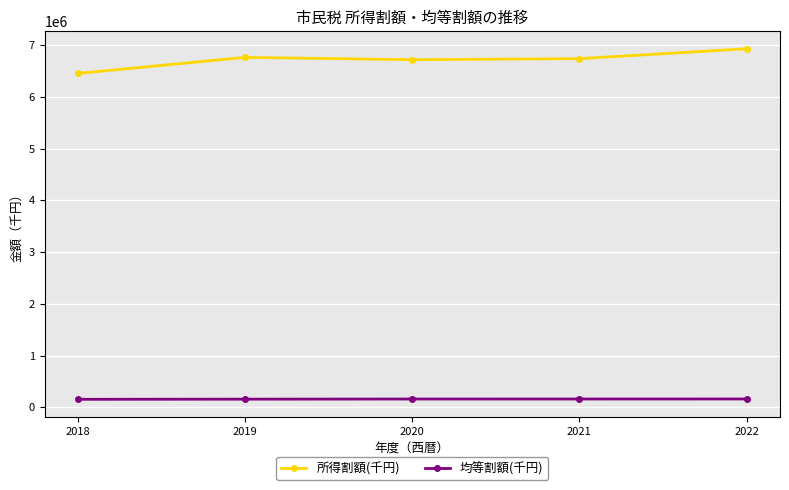

Which series changed the most between 2018 and 2021?

所得割額(千円)